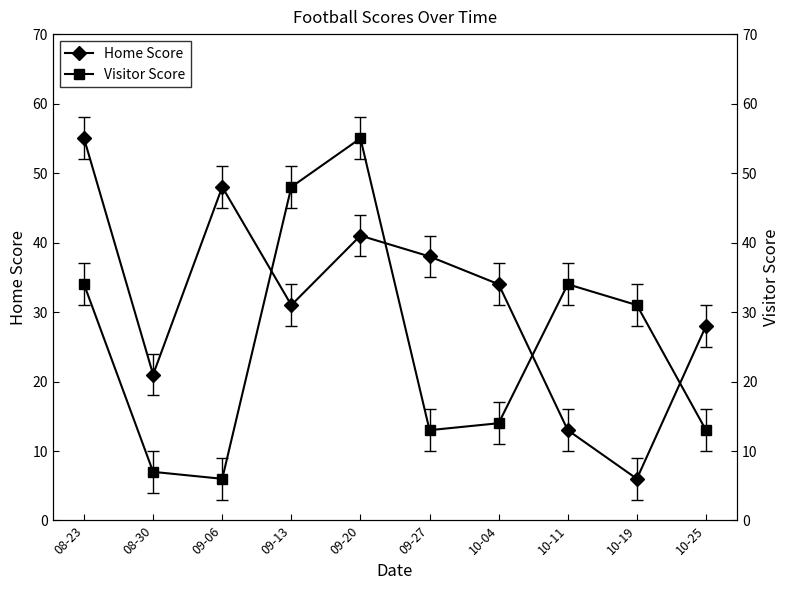

What value does the Home Score series have at 10-11?

13